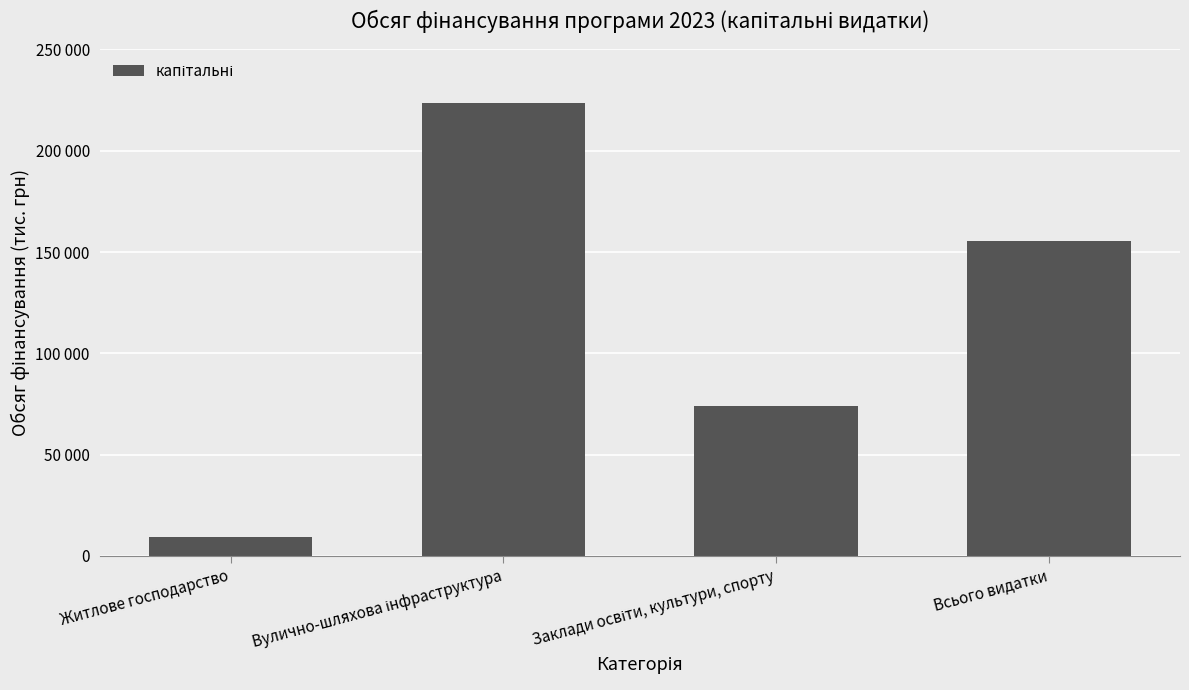

What is the change in value from Вулично-шляхова інфраструктура to Заклади освіти, культури, спорту?

-149295